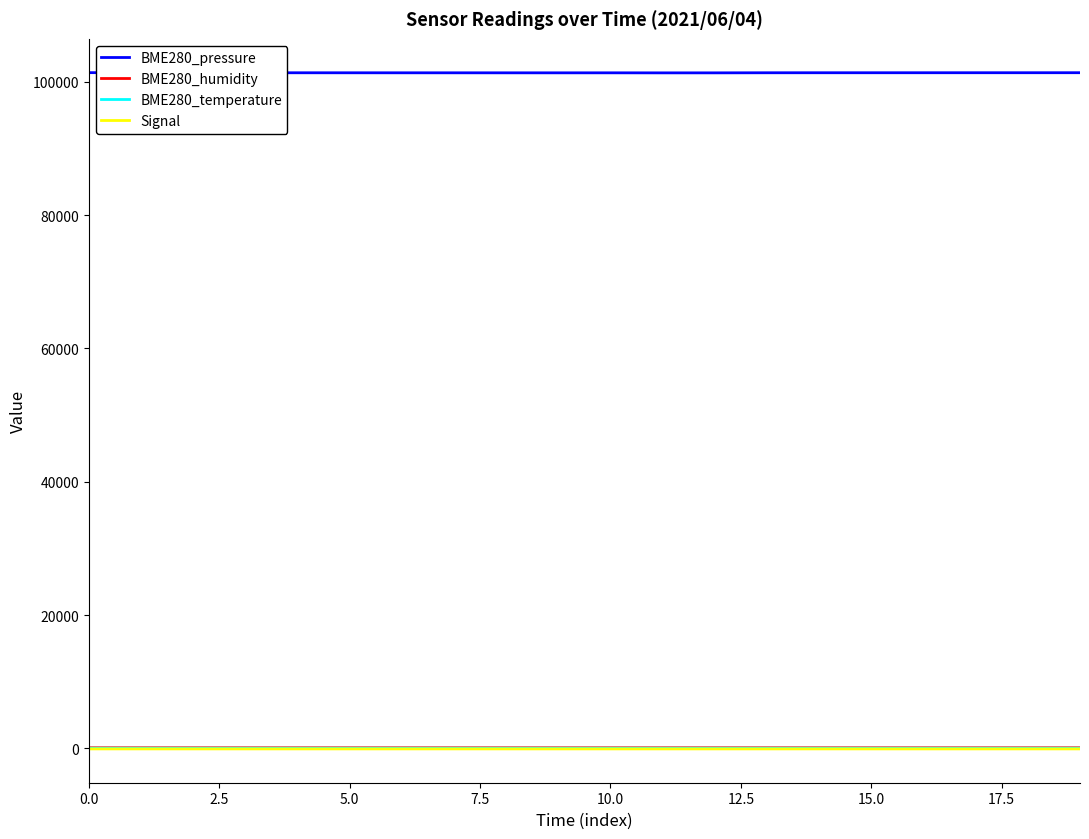

What is the maximum value shown in the chart?

101357.9